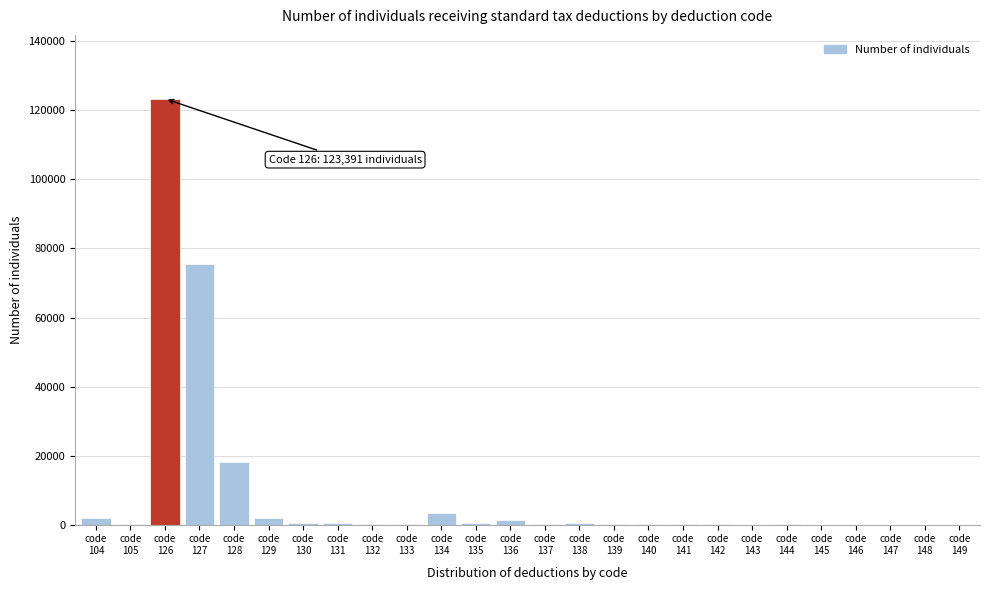

What is the sum of all values?

227974